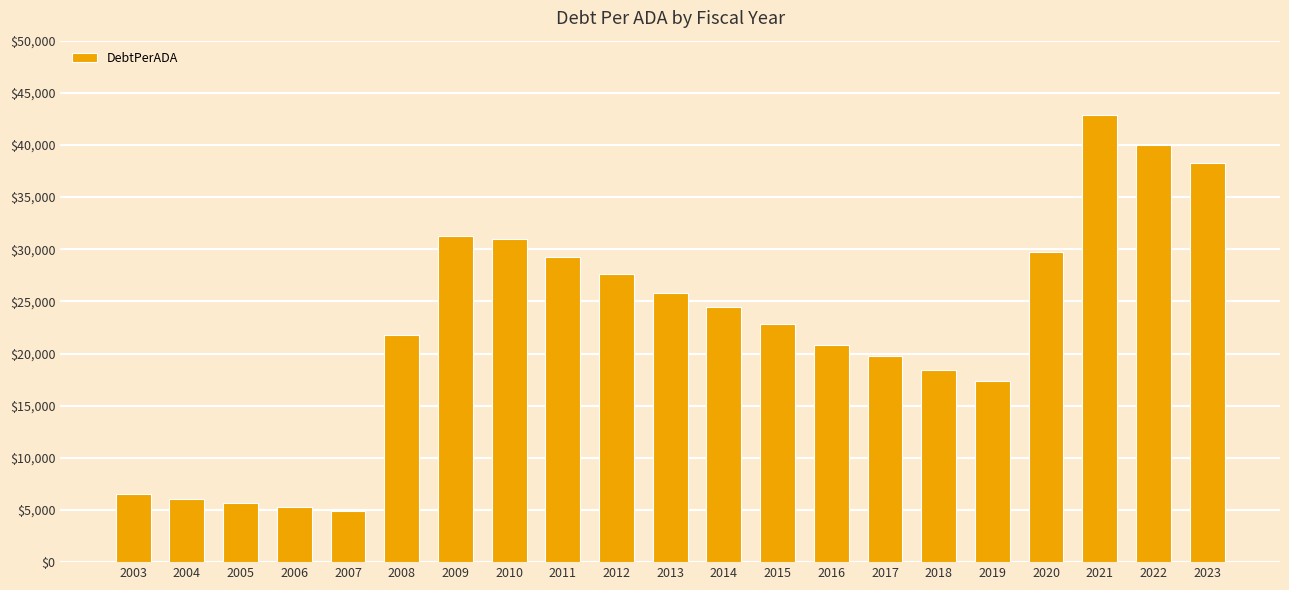

Does the chart contain stacked bars?

No